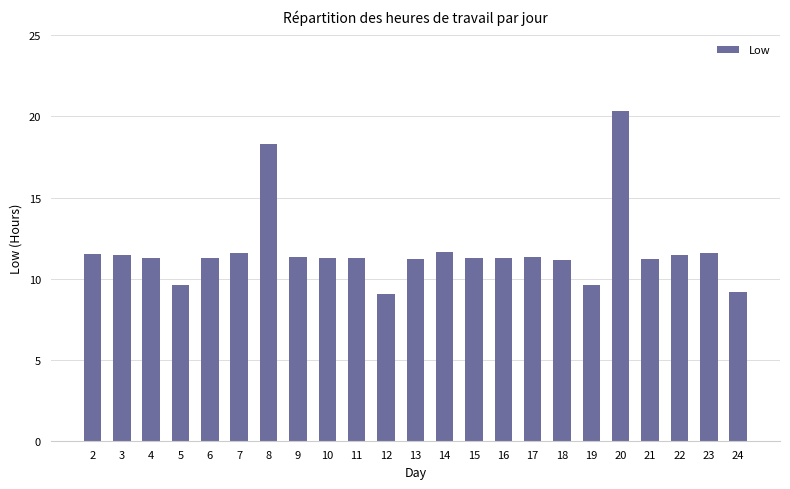

The value at 13 is 11.2. True or false?

True